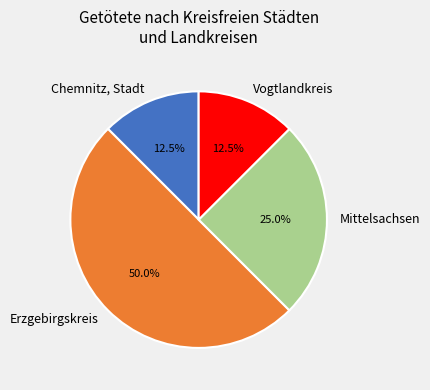

Which category has the biggest portion of the pie?

Erzgebirgskreis